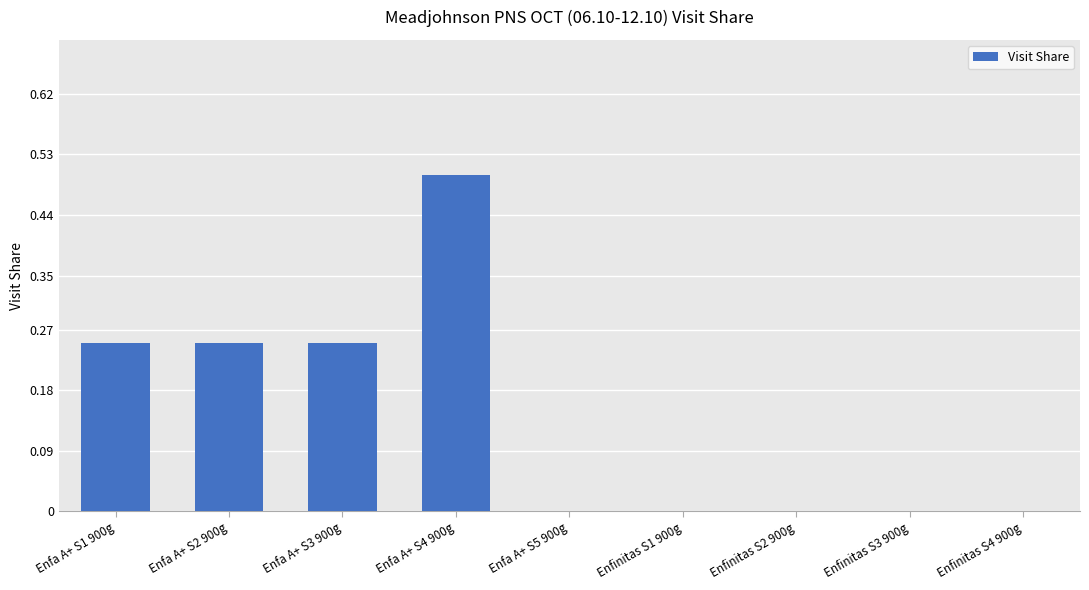

Does the chart contain stacked bars?

No